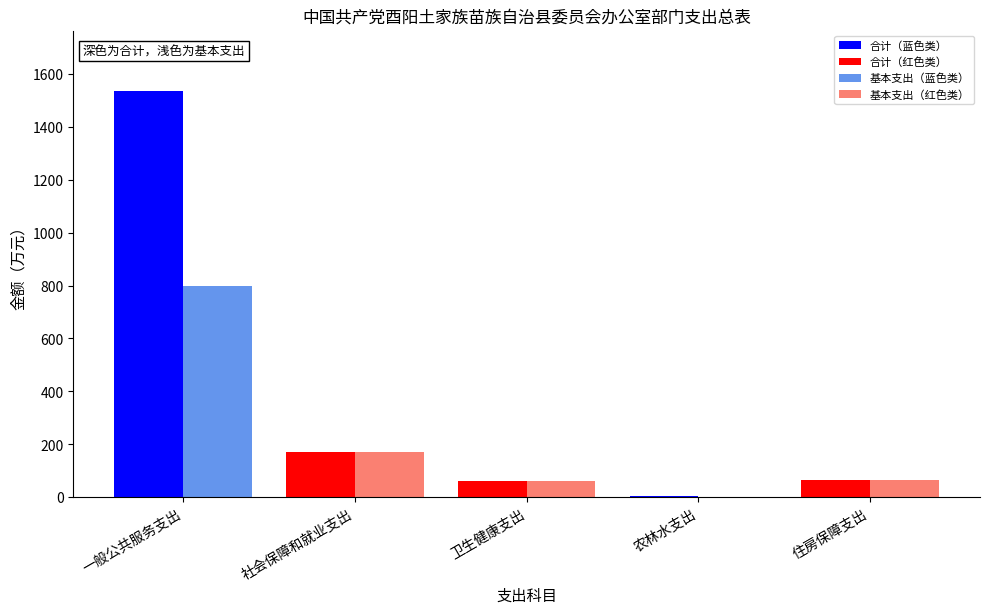

How many bars are there in total?

10